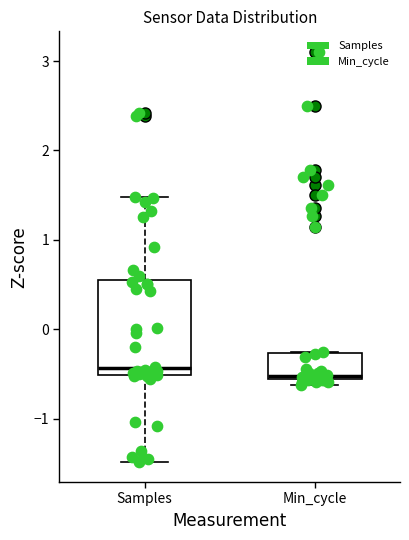

Reading left to right, transcribe this box plot: for each box, give where its median line is, the range the box spans, and where its two whiskers end, as read against the y-axis. The values are not printed on the chart, so give them approximately, as read against the axis.

Samples: median -0.4, box -0.5 to 0.6, whiskers -1.5 to 1.5
Min_cycle: median -0.5, box -0.6 to -0.3, whiskers -0.6 (just below the box's lower edge) to -0.3